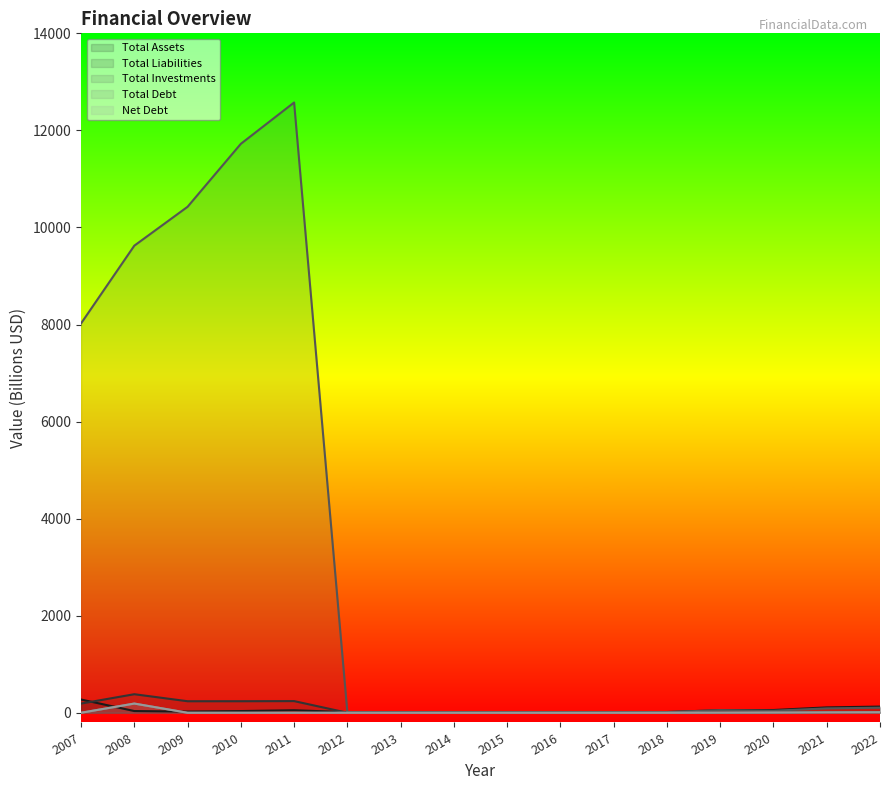

What is the spread (max minus min) of values at 2021?

102.4